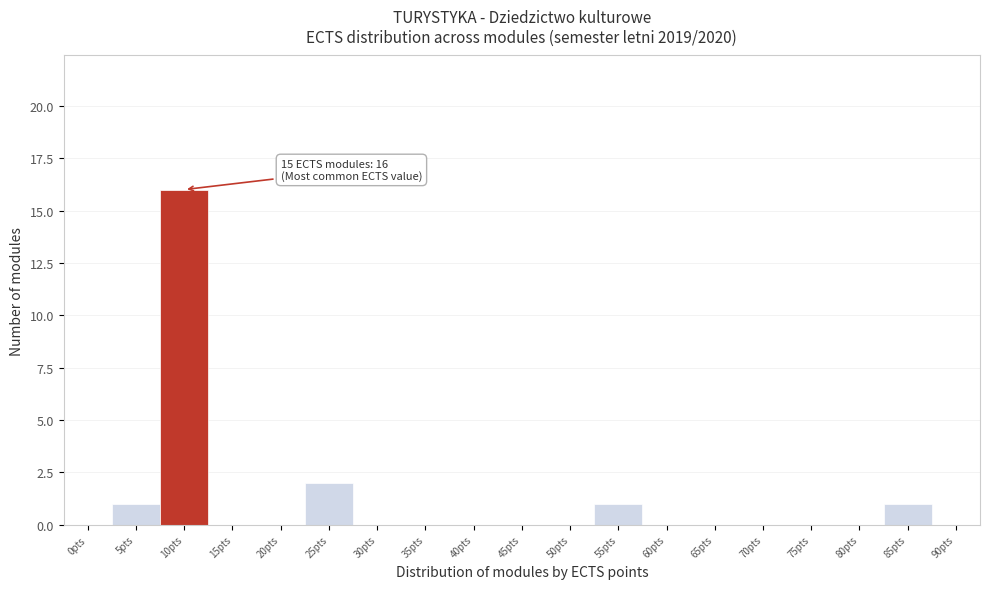

Reading right to left, what are all the values shown in this chart?

90pts=0	85pts=1	80pts=0	75pts=0	70pts=0	65pts=0	60pts=0	55pts=1	50pts=0	45pts=0	40pts=0	35pts=0	30pts=0	25pts=2	20pts=0	15pts=0	10pts=16	5pts=1	0pts=0